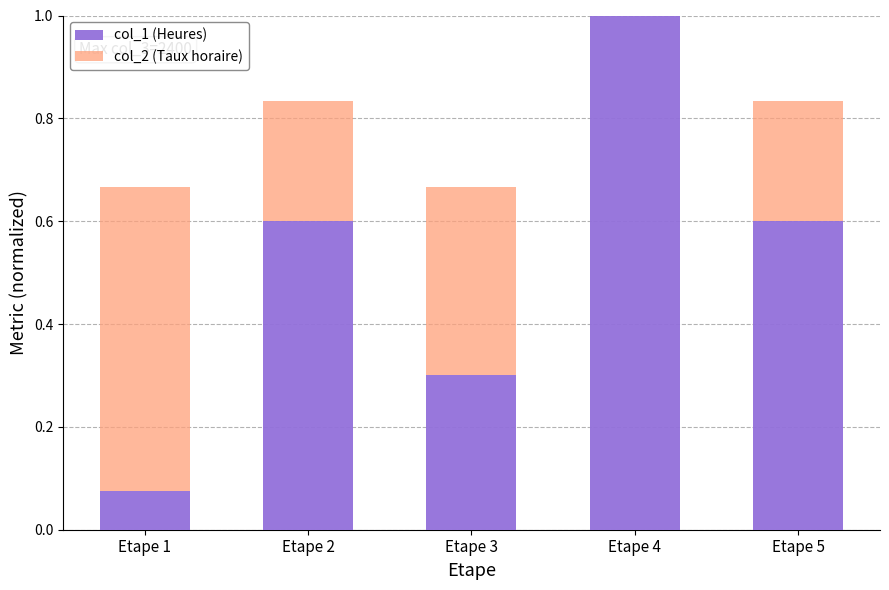

Is it true that col_1 (Heures) equals 0.6 at Etape 5?

True